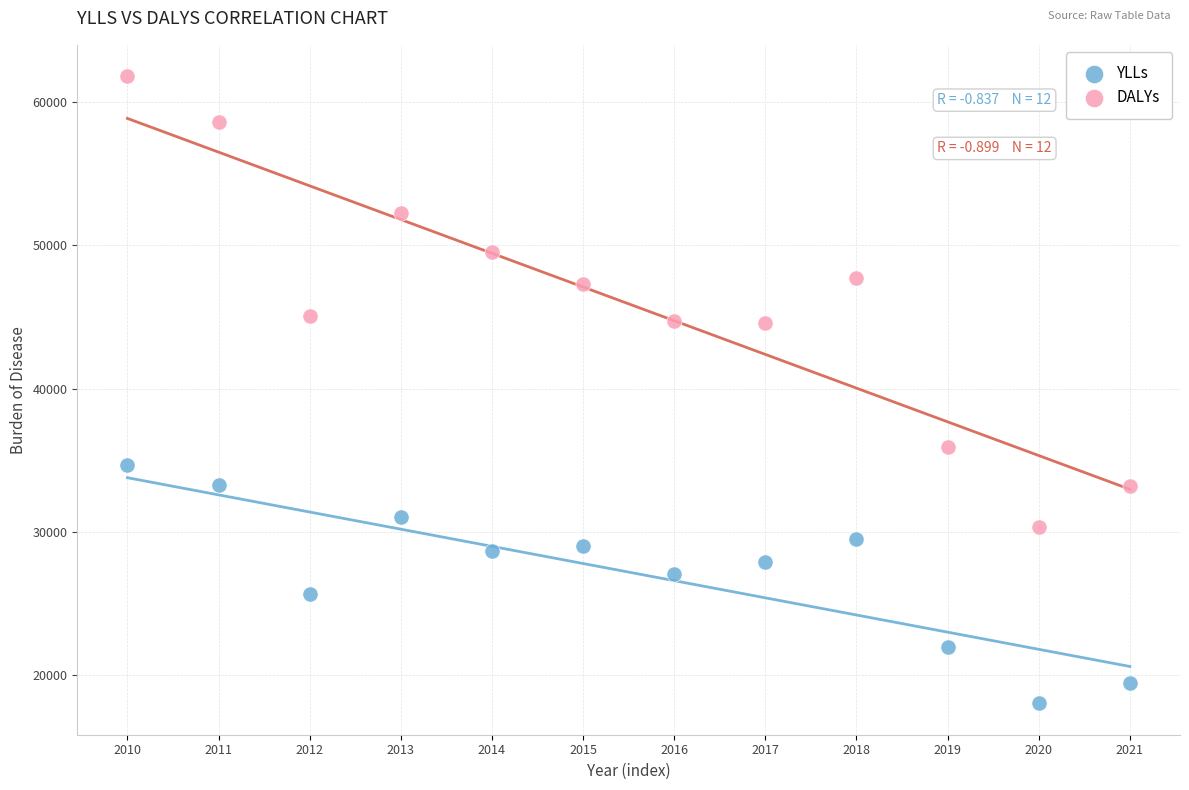

Which series reaches the maximum Y coordinate?

DALYs